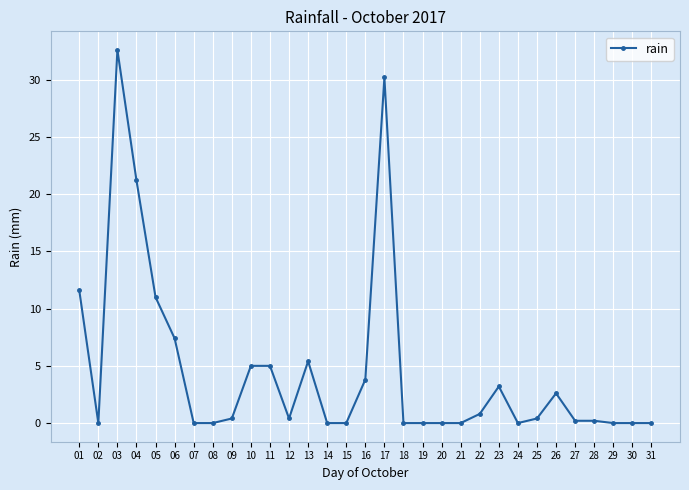

How many categories are shown in the chart?

31